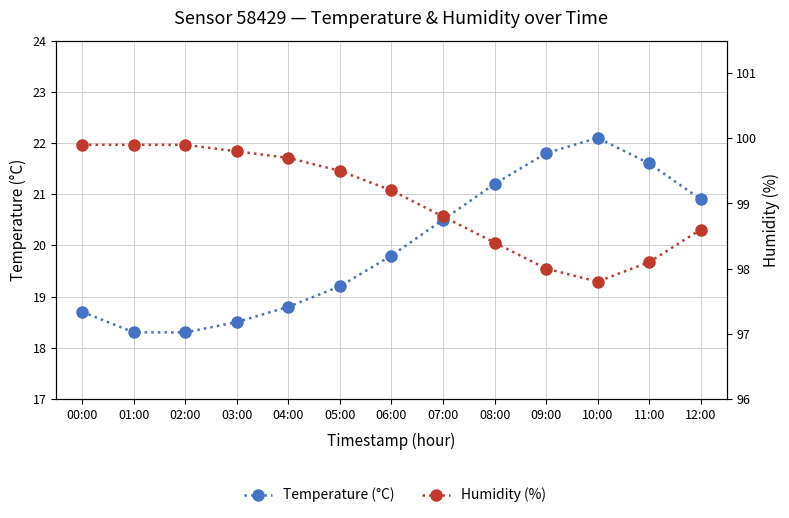

At how many categories does at least one series exceed 83?

13